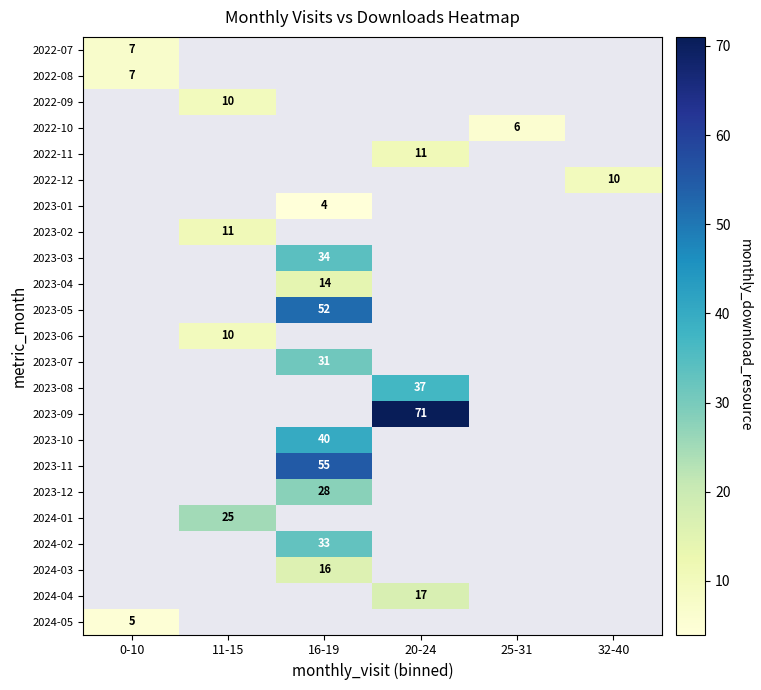

Which label corresponds to the smallest value in the chart?

16-19